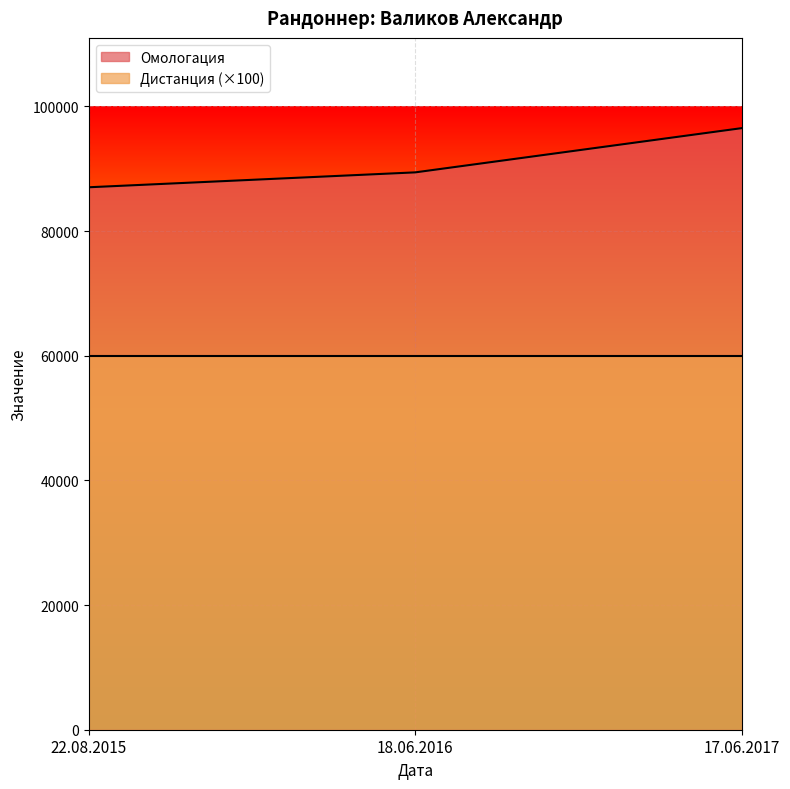

What is the greatest value displayed?

96514